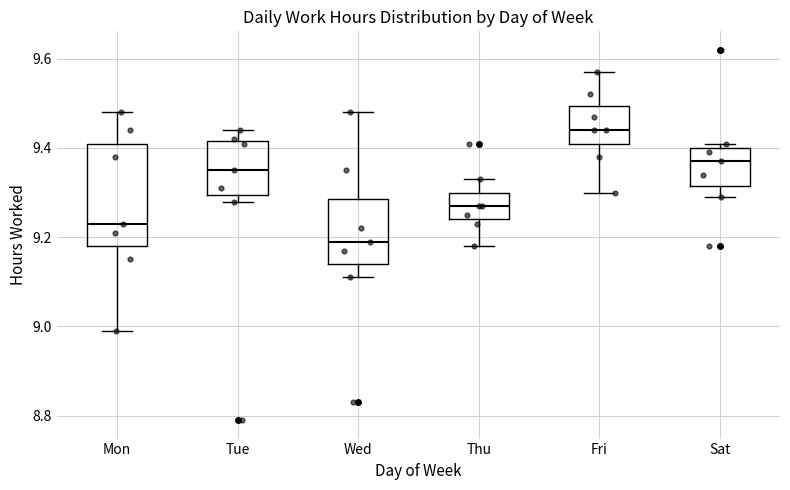

Which box's median line is the highest?

Fri